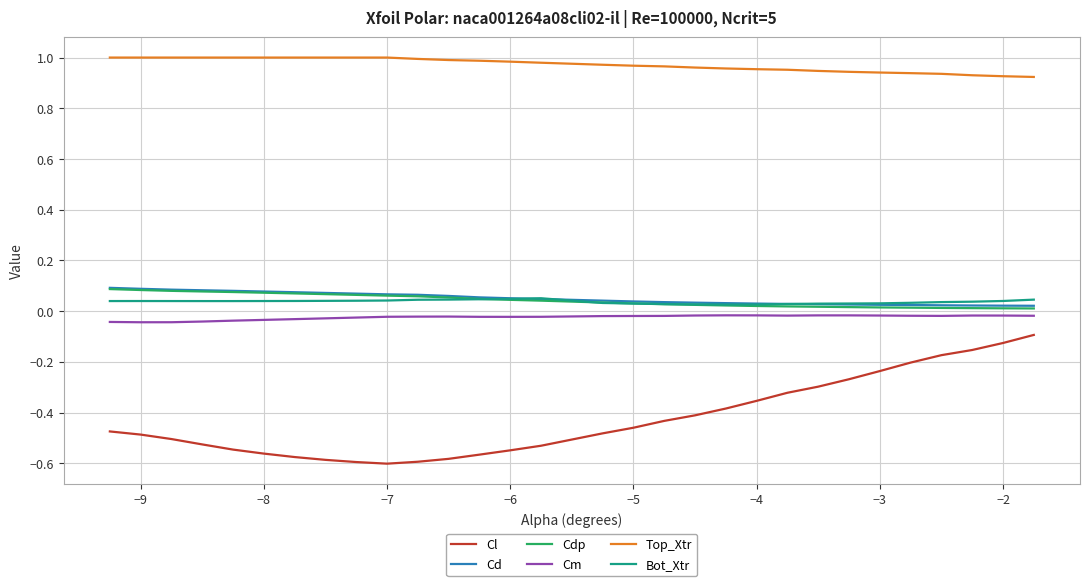

Which series has the widest spread of values?

Cl